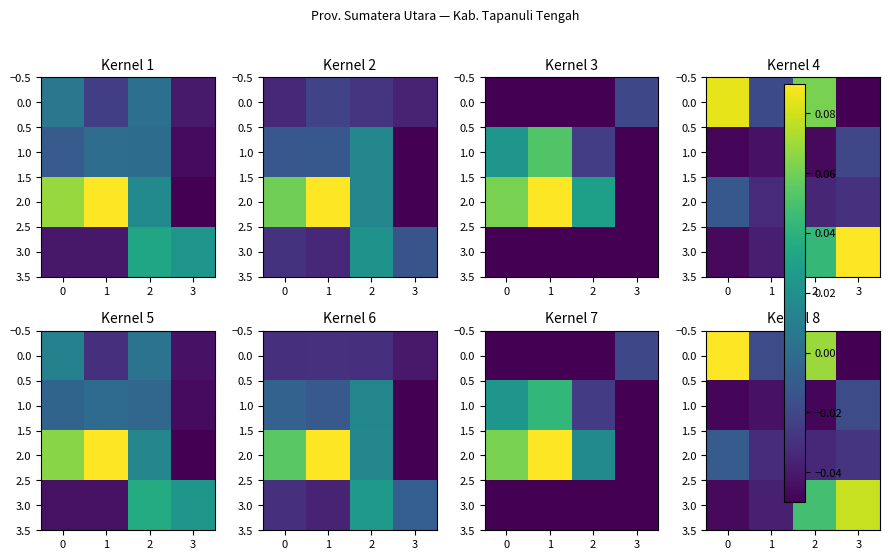

True or false: 0.0 has a value of 0.1 at 2.

False